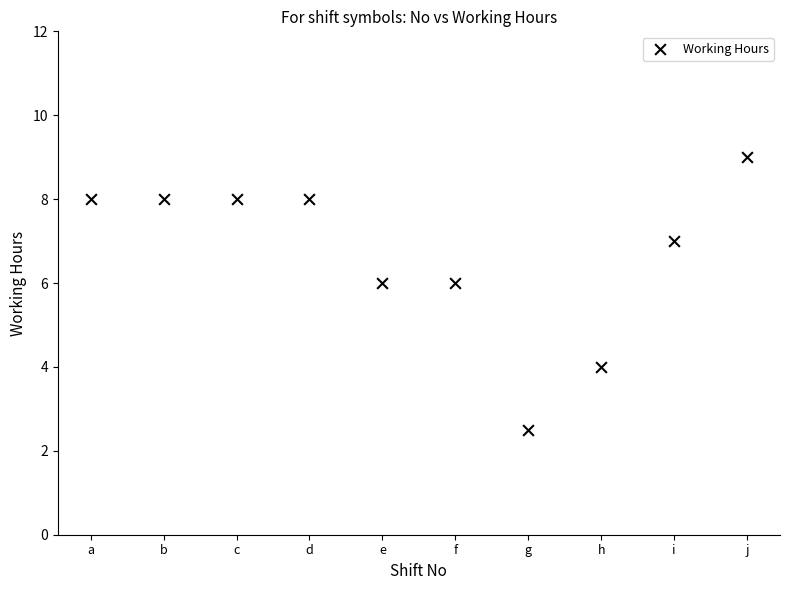

What is the average Y value?

6.7